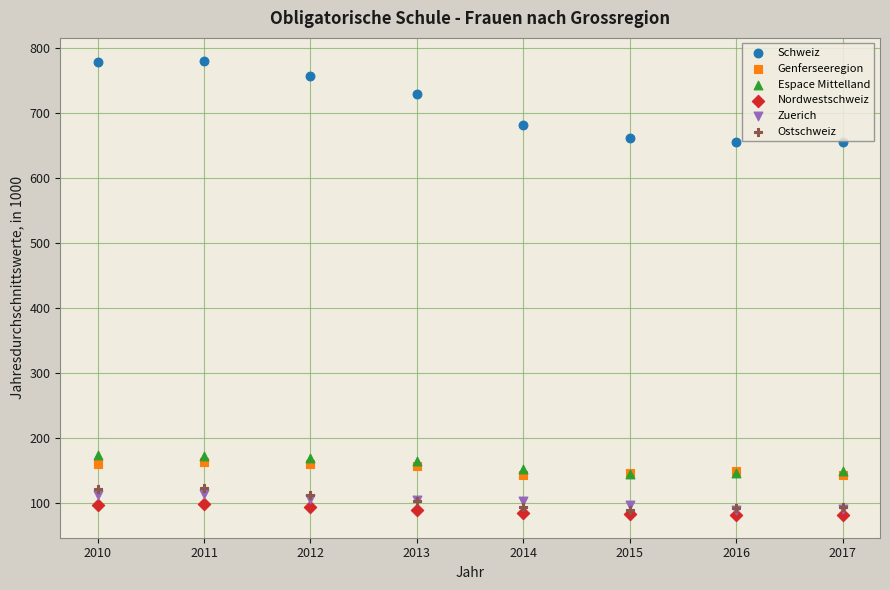

Which series has the largest Y range (max minus min)?

Schweiz